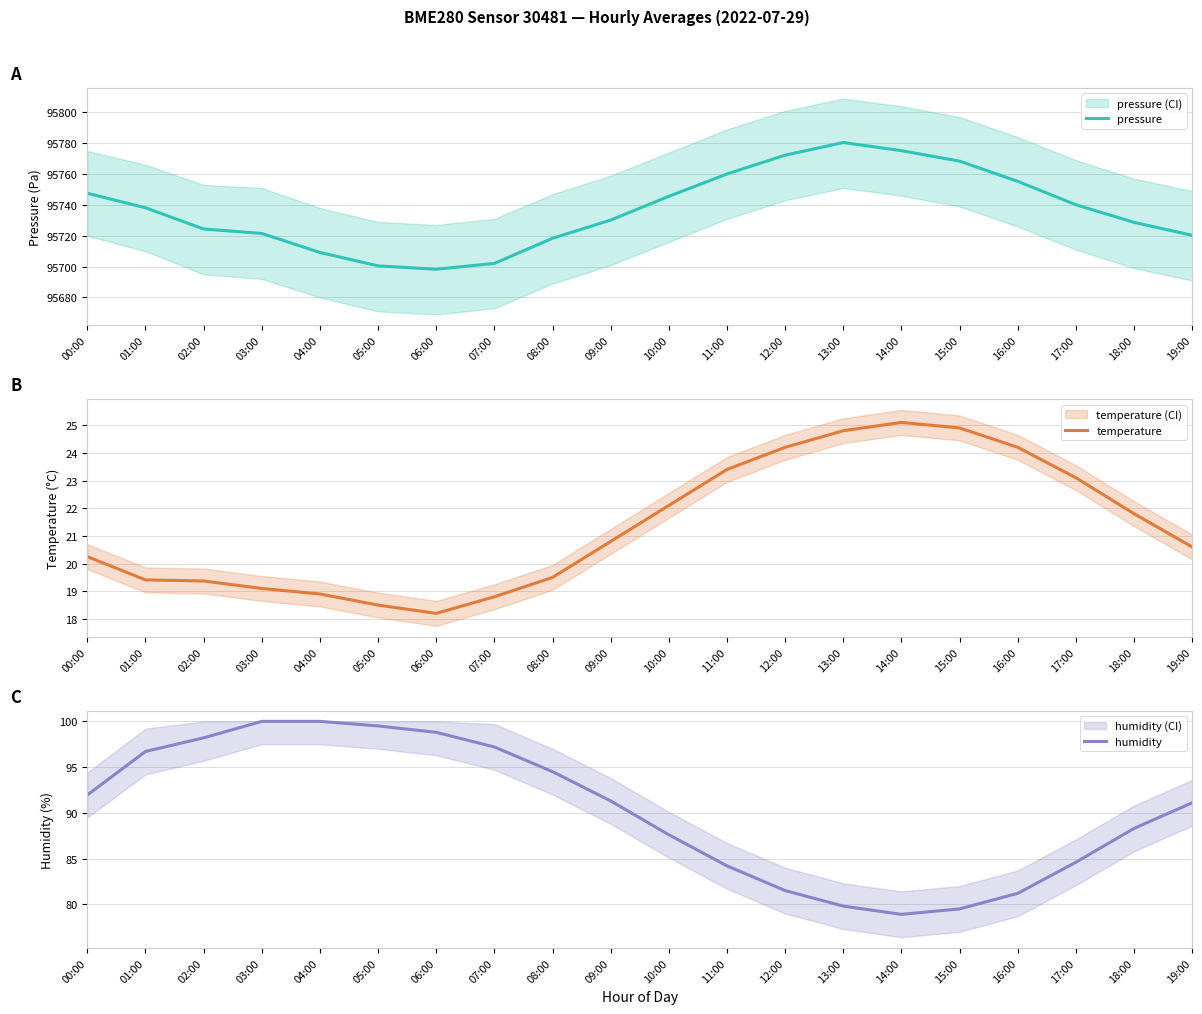

In humidity, how many points are lower than both neighbors (excluding endpoints)?

1